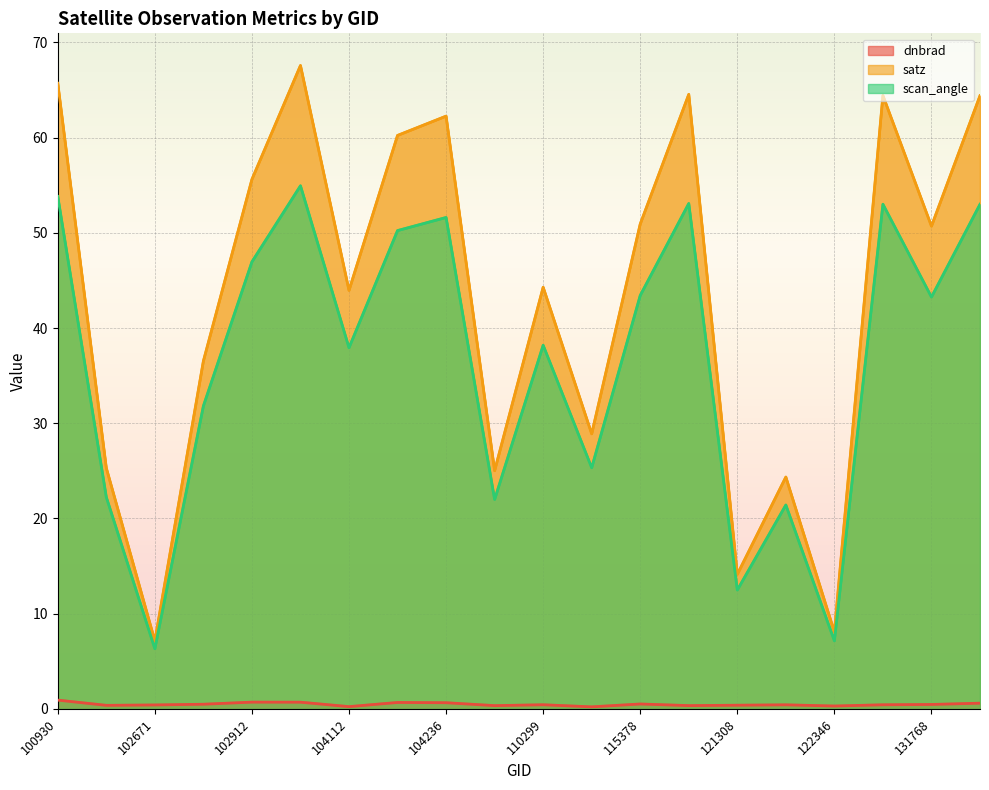

How many values in the satz series exceed 50?

10